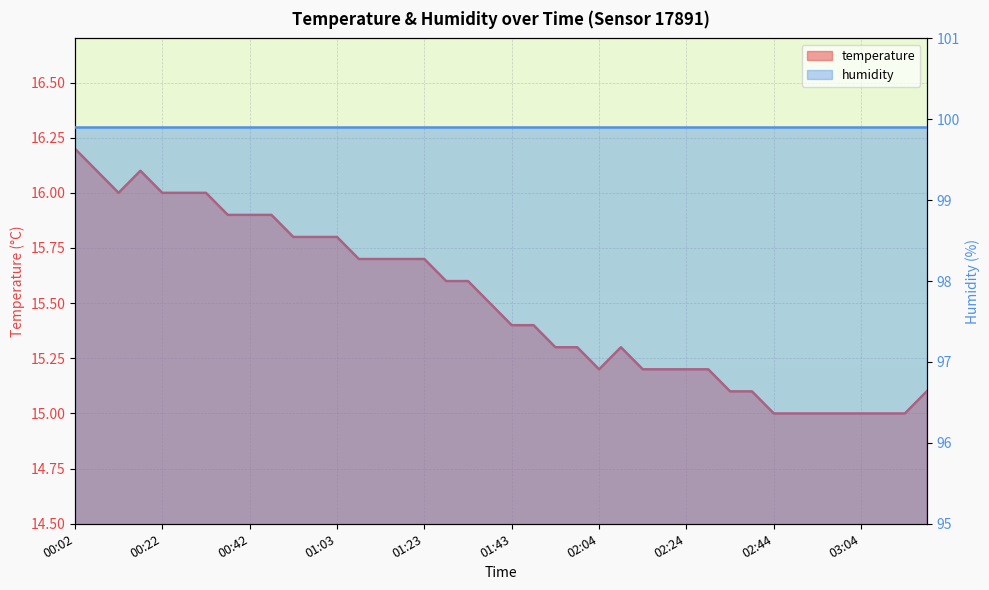

Count the number of values greater than 15.

33